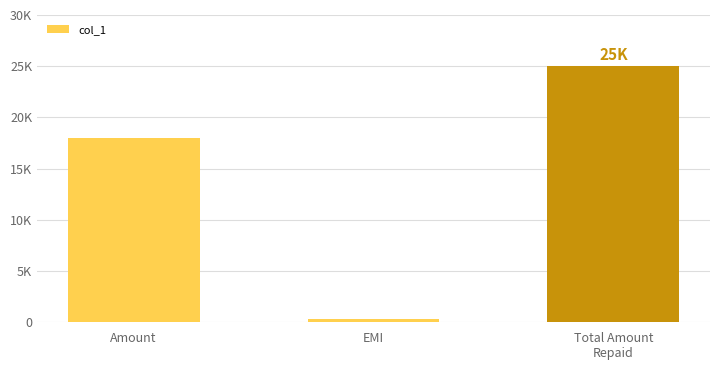

What is the maximum value shown in the chart?

25000.0